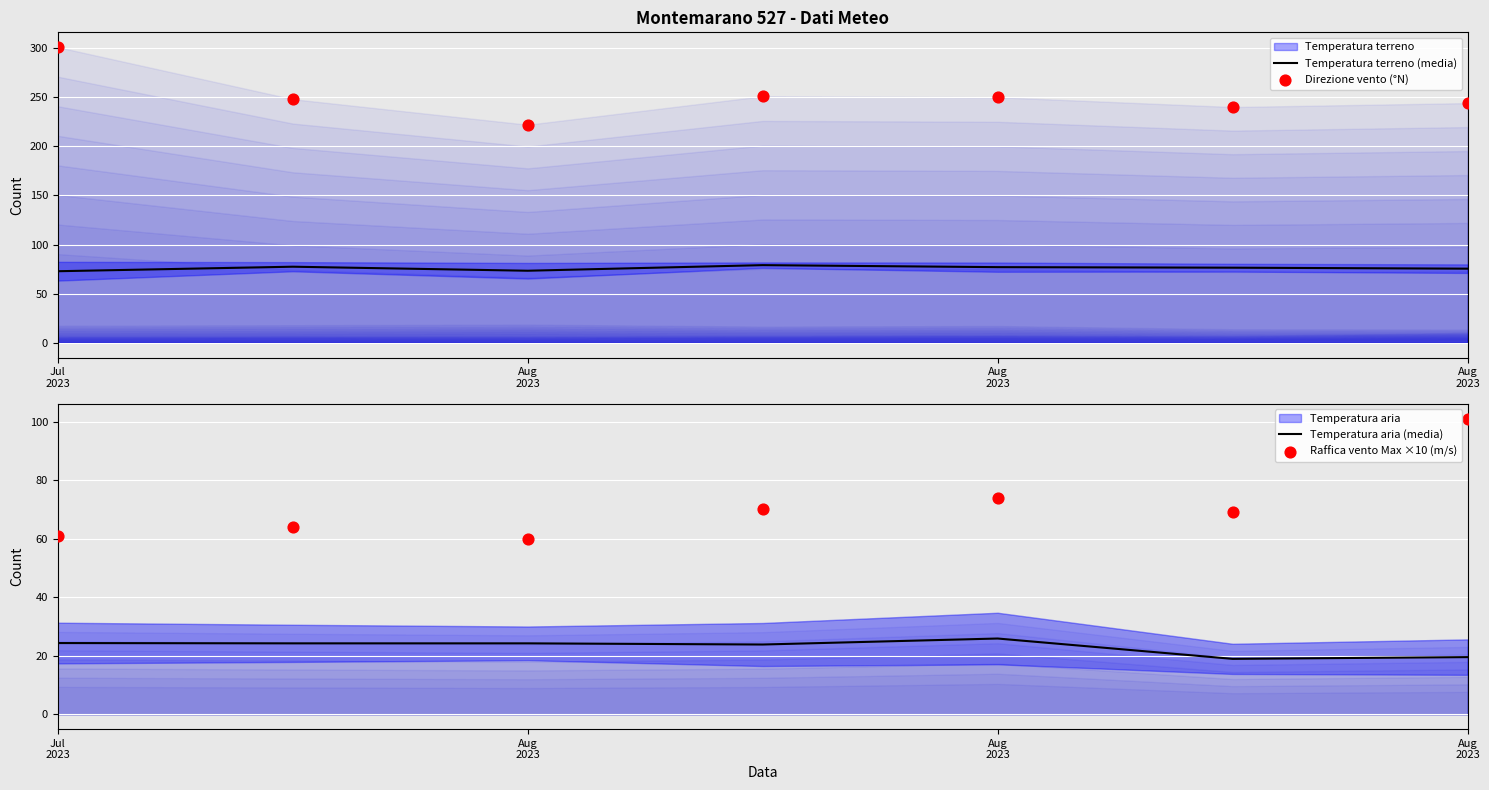

Is the value of Raffica vento Max ×10 (m/s) at 5 greater than the value of Temperatura aria (media) at Aug
2023?

Yes